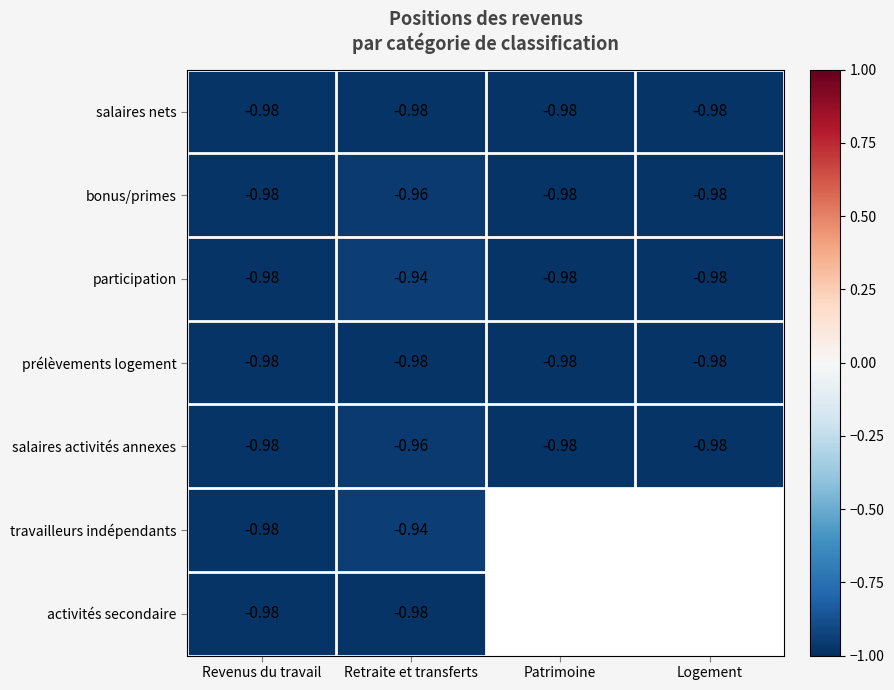

Where is salaires activités annexes nearest to the value 0?

Retraite et transferts